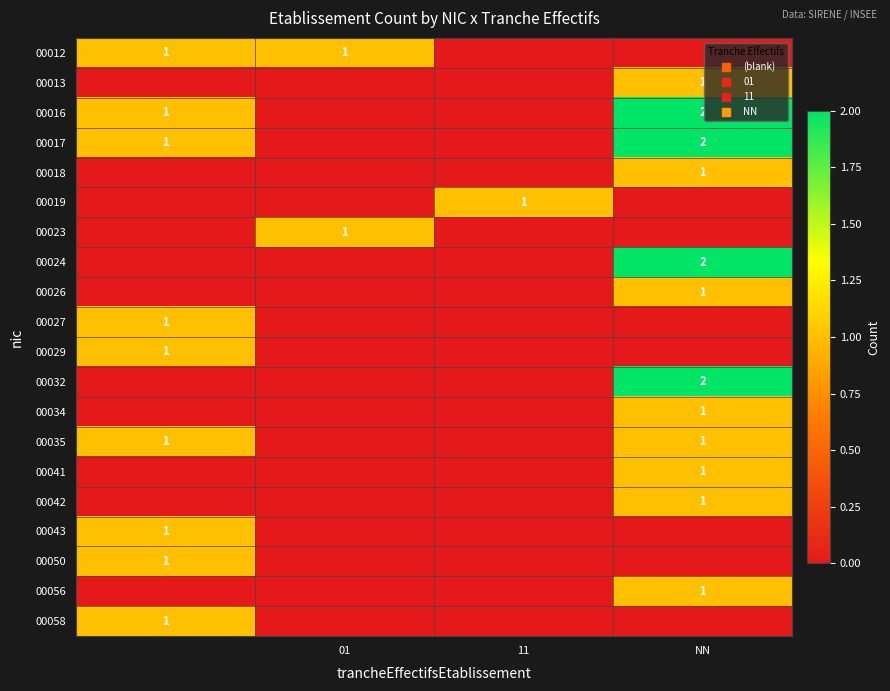

Is it true that 00034 equals 1 at NN?

True